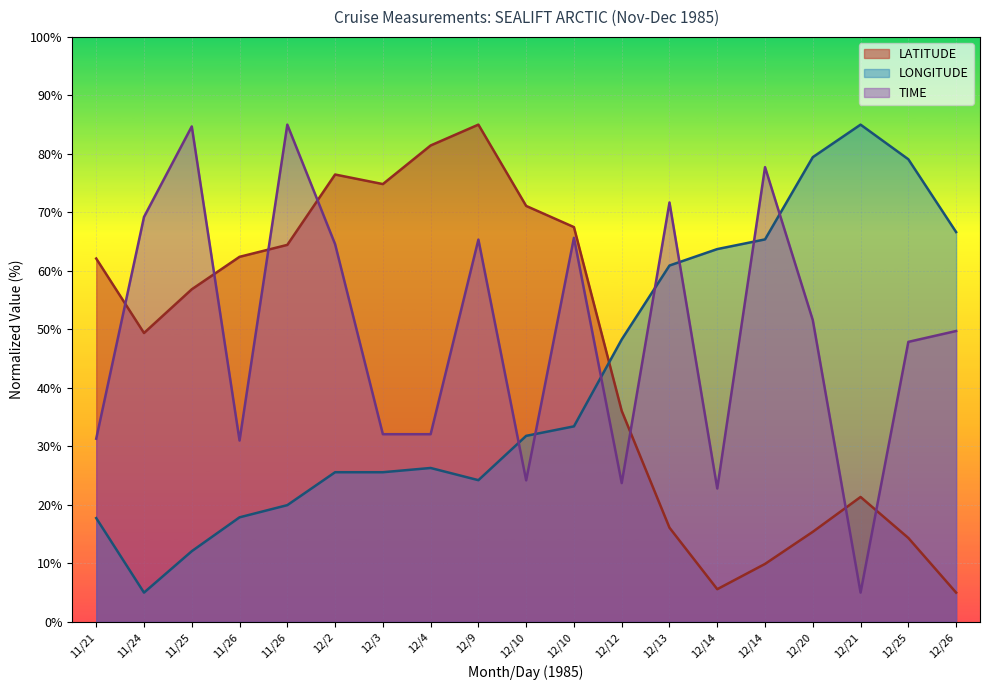

What are all the series names shown in the legend?

LATITUDE, LONGITUDE, TIME